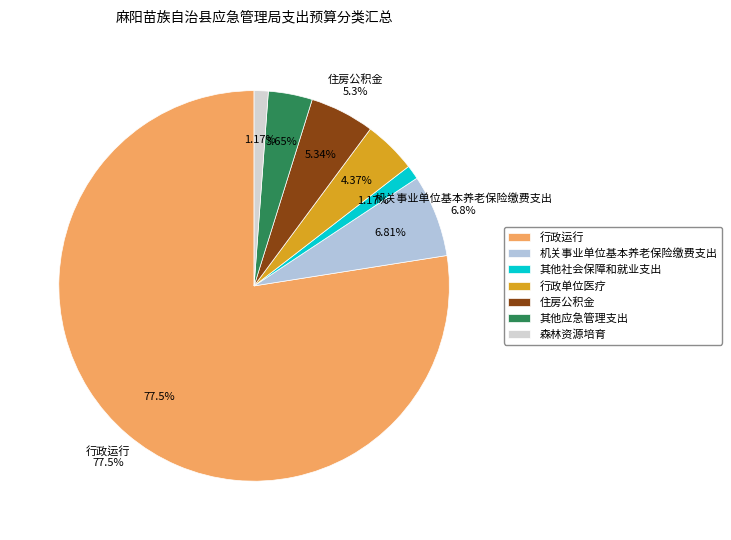

True or false: 行政单位医疗 accounts for 13% of the total.

False